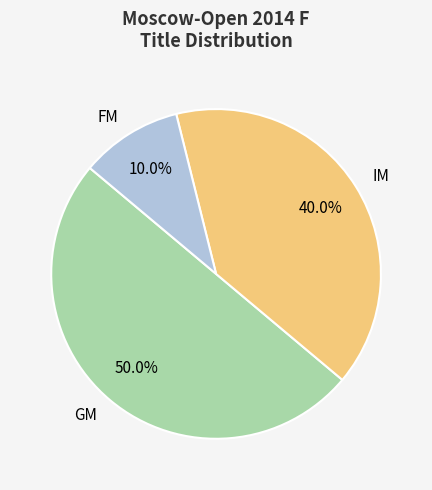

Count the number of slices in the pie.

3